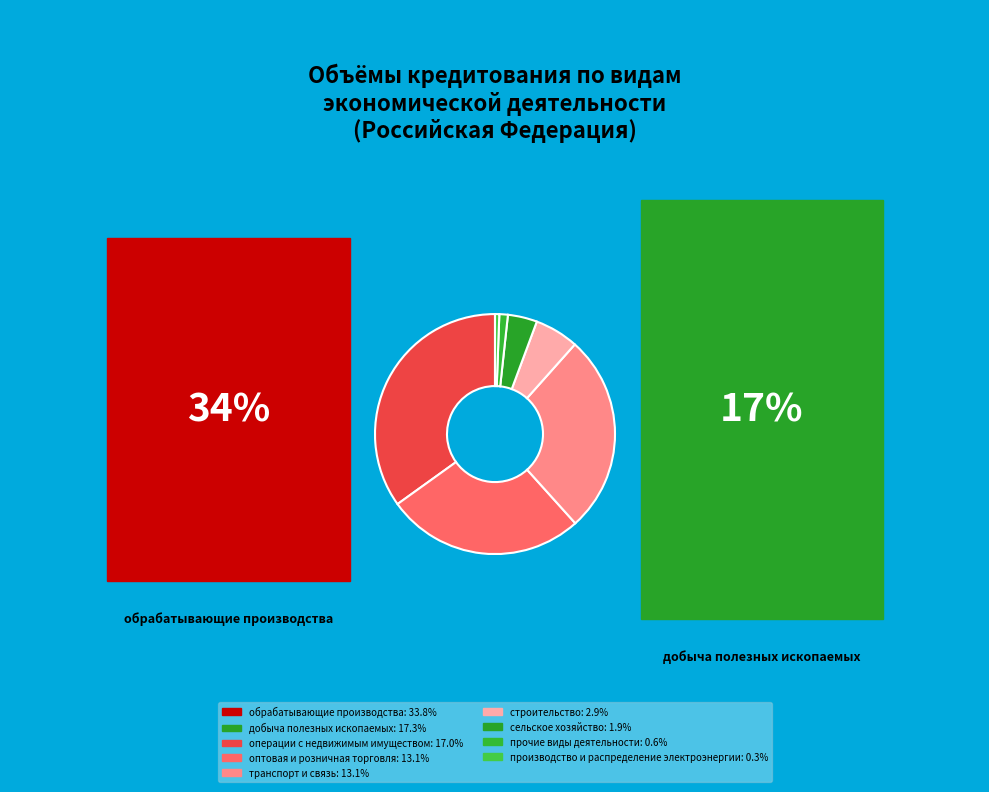

Which category has the smallest portion of the pie?

производство и распределение электроэнергии